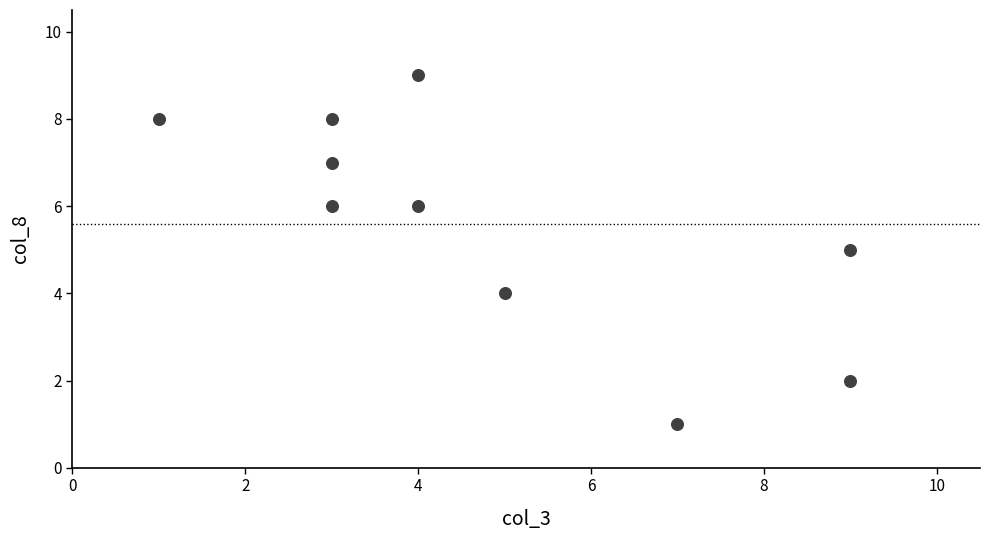

What is the range of Y values (max minus min)?

8